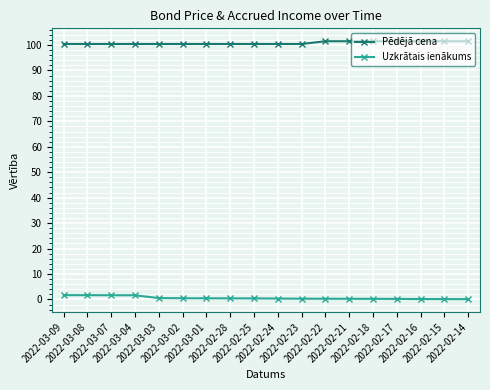

What is the total value across all series at 2022-02-25?

100.8